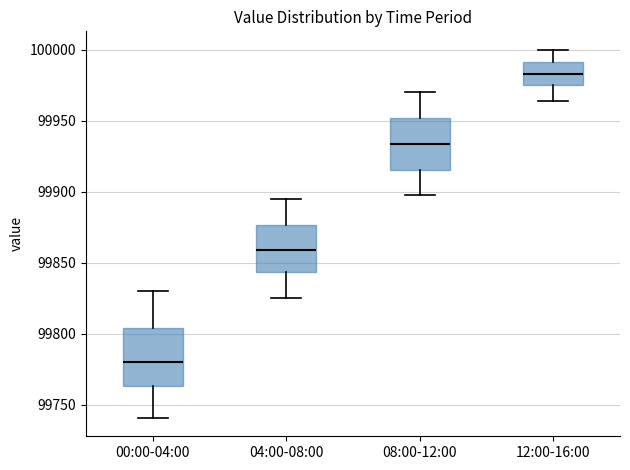

Reading left to right, transcribe this box plot: for each box, give where its median line is, the range the box spans, and where its two whiskers end, as read against the y-axis. The values are not printed on the chart, so give them approximately, as read against the axis.

00:00-04:00: median 99780, box 99765 to 99805, whiskers 99740 to 99830
04:00-08:00: median 99860, box 99845 to 99875, whiskers 99825 to 99895
08:00-12:00: median 99935, box 99915 to 99950, whiskers 99900 to 99970
12:00-16:00: median 99985, box 99975 to 99990, whiskers 99965 to 100000